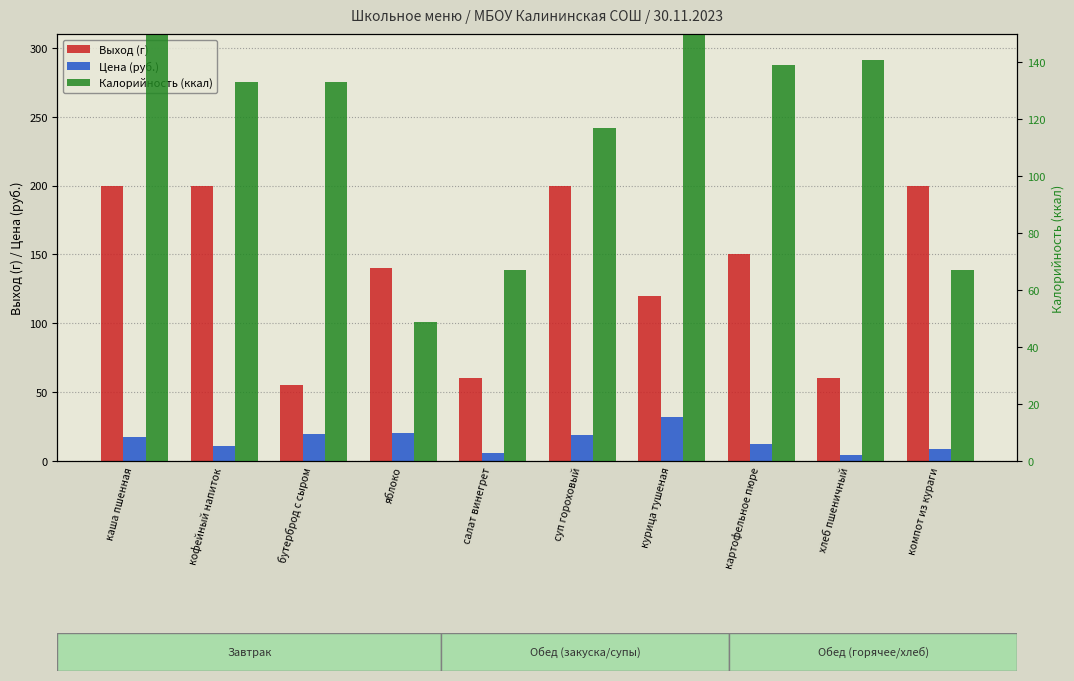

Does the chart contain stacked bars?

No